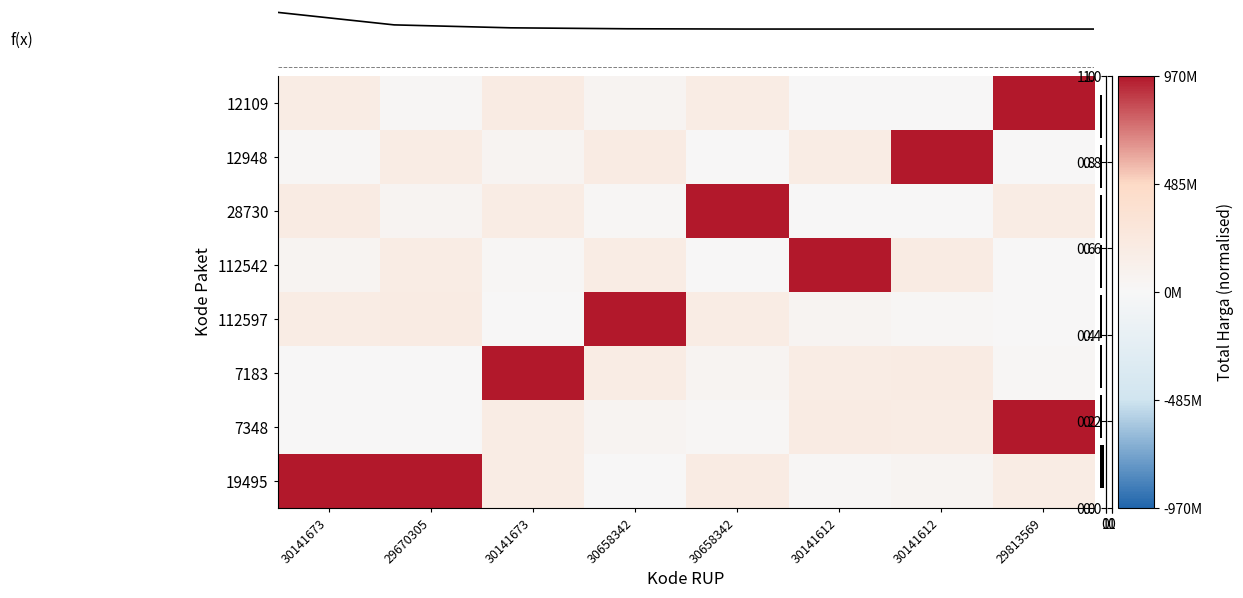

Which series has the largest total across all categories?

19495